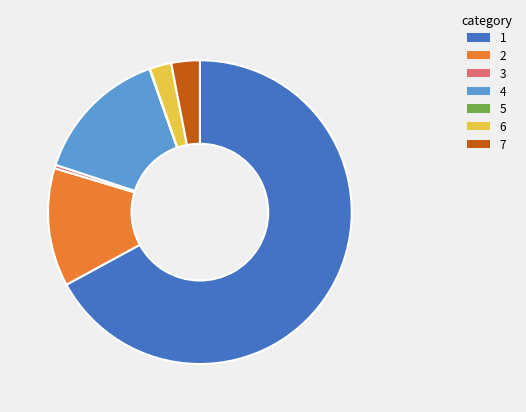

Is there a majority slice in this chart?

Yes